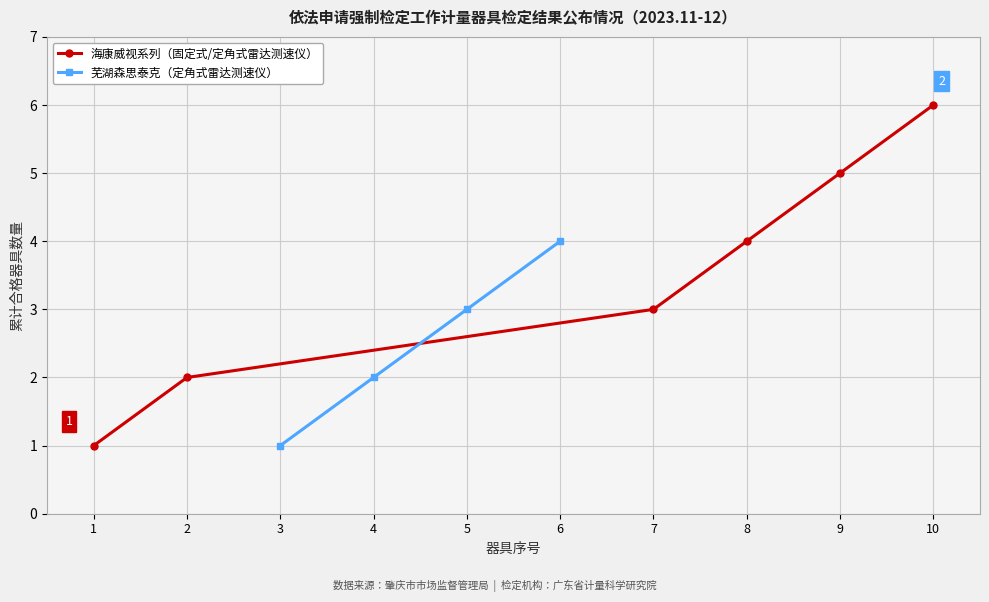

True or false: 合格数量 (累计) has more than 2 interior local peaks.

False